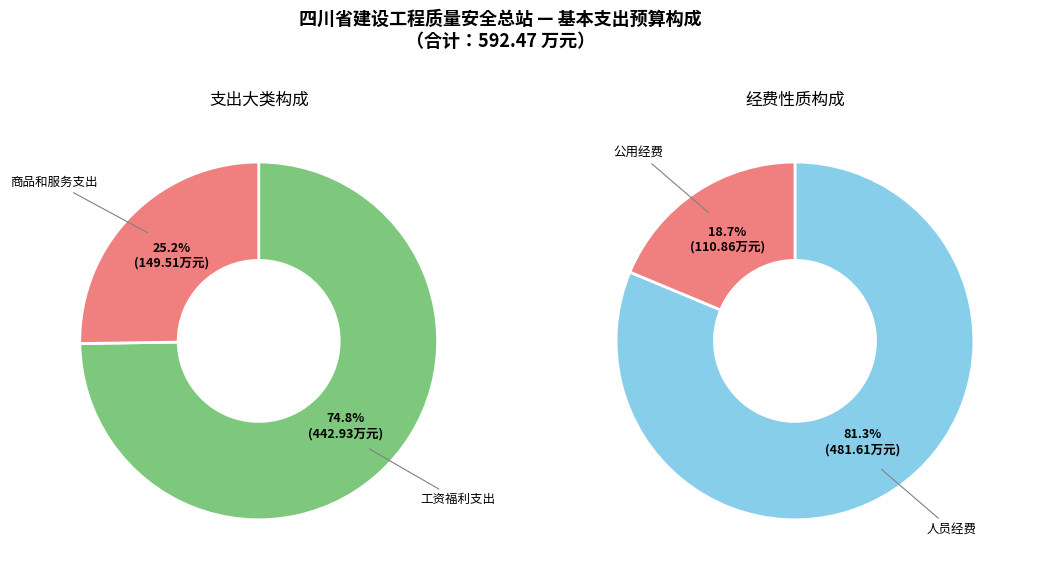

Which has a higher value, 工资福利支出 or 商品和服务支出?

工资福利支出